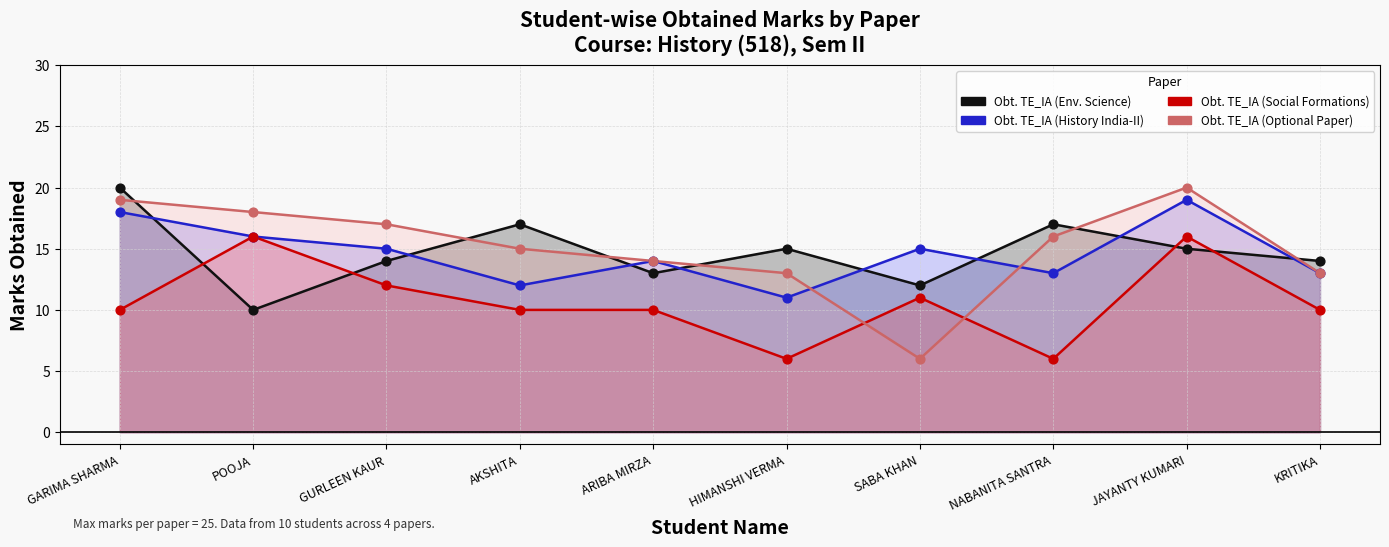

What is the total value across all series at AKSHITA?

54